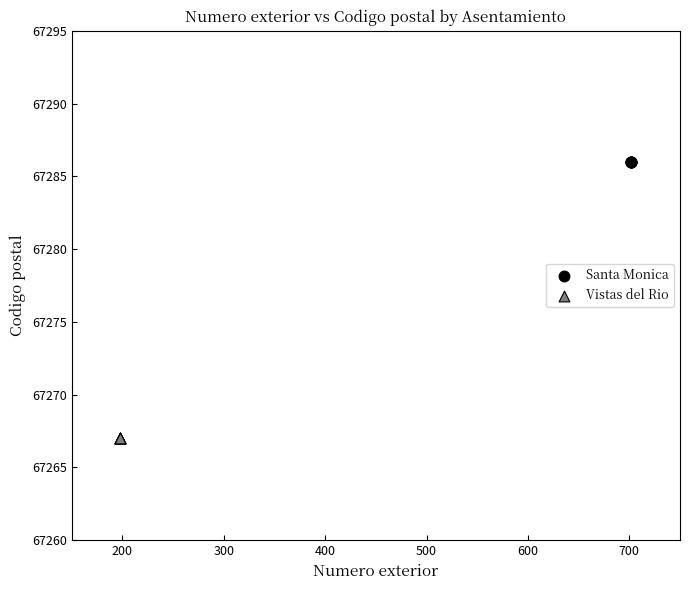

Which series reaches the maximum Y coordinate?

Santa Monica